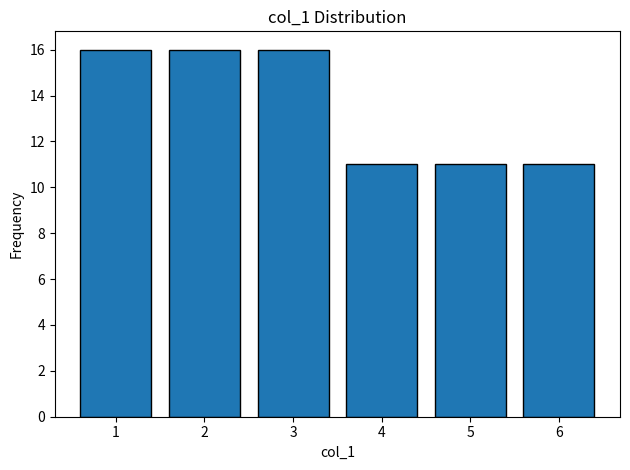

Reading left to right, what are all the values shown in this chart?

1=16	2=16	3=16	4=11	5=11	6=11